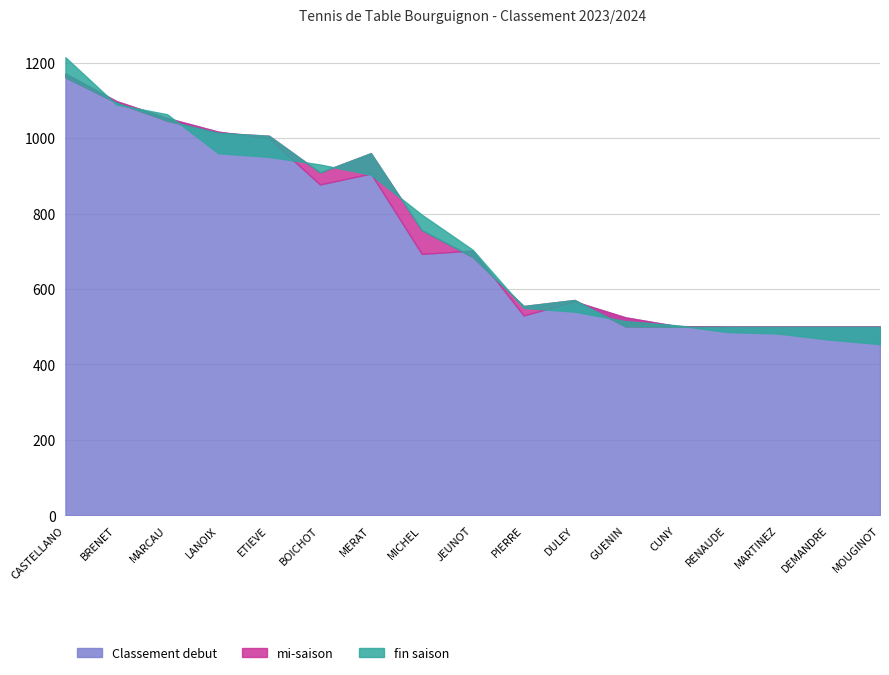

What is the label of the 9th point from the left?

JEUNOT